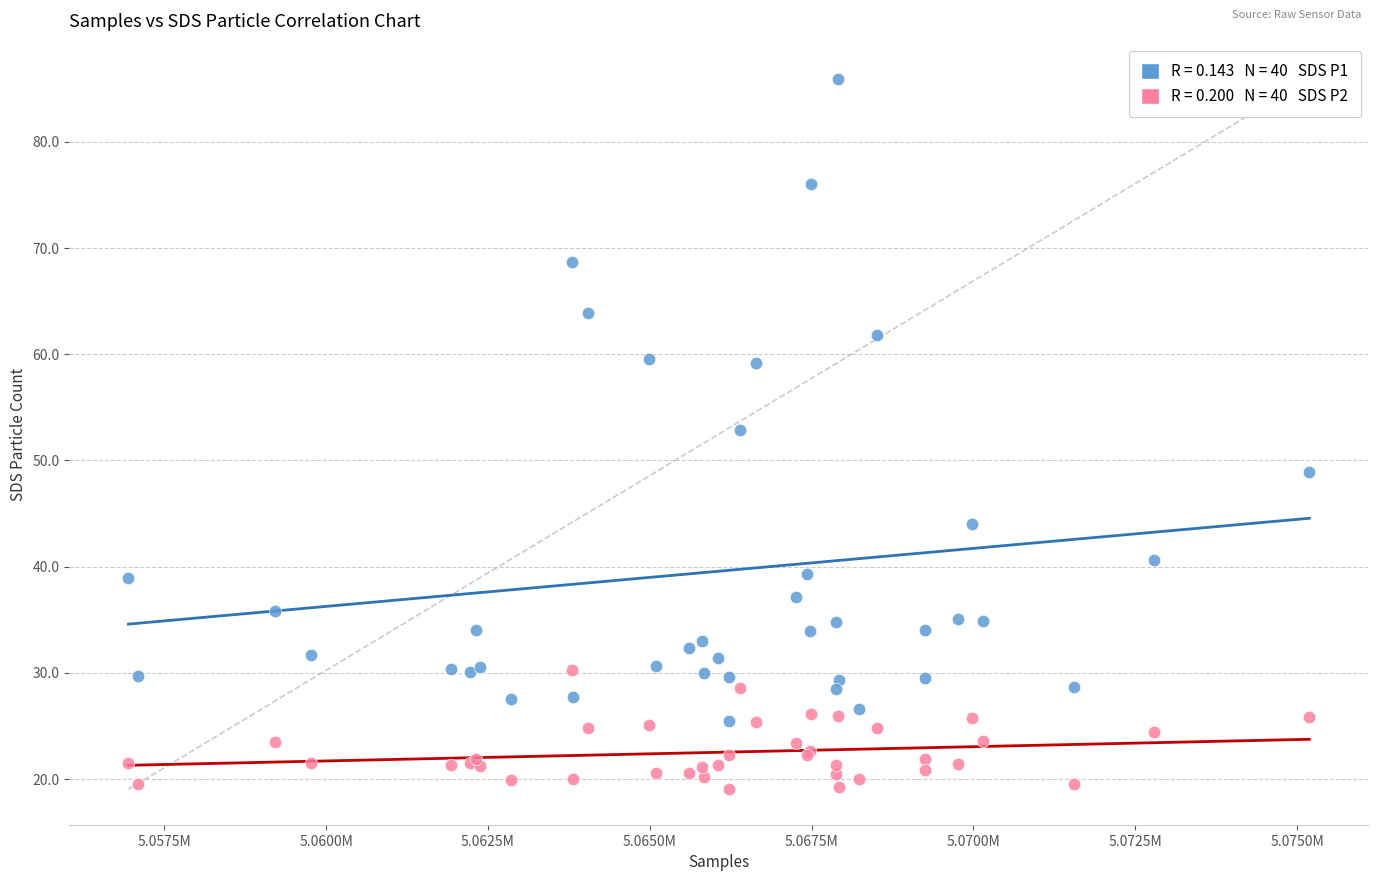

Across all series, what Y value is closest to 52?

52.8